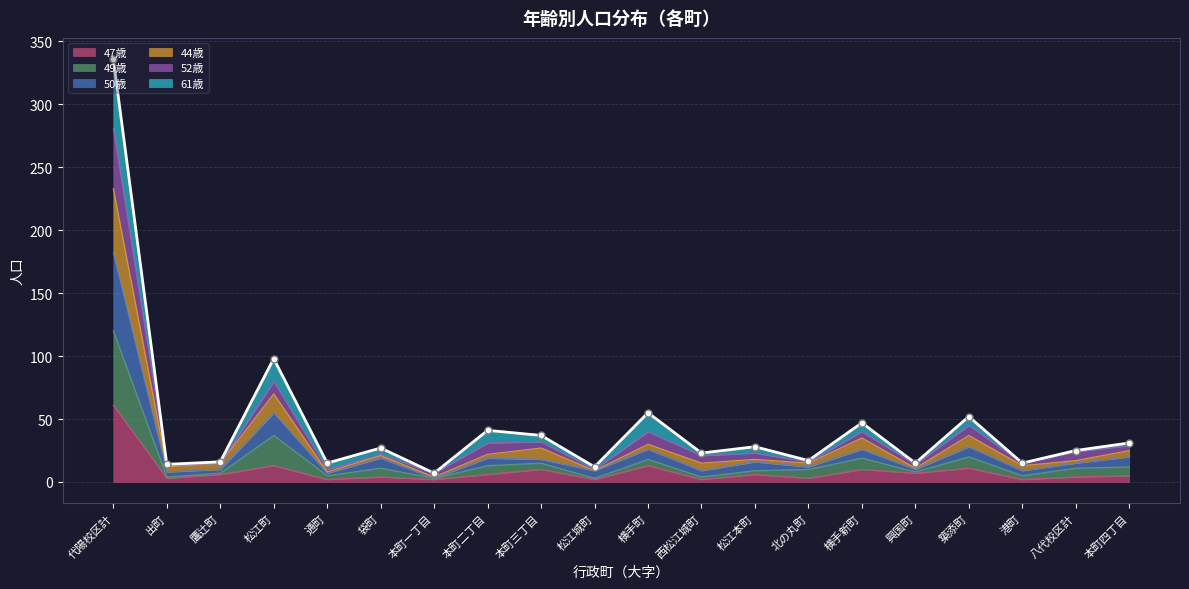

How many interior local valleys does the 49歳 series have?

7